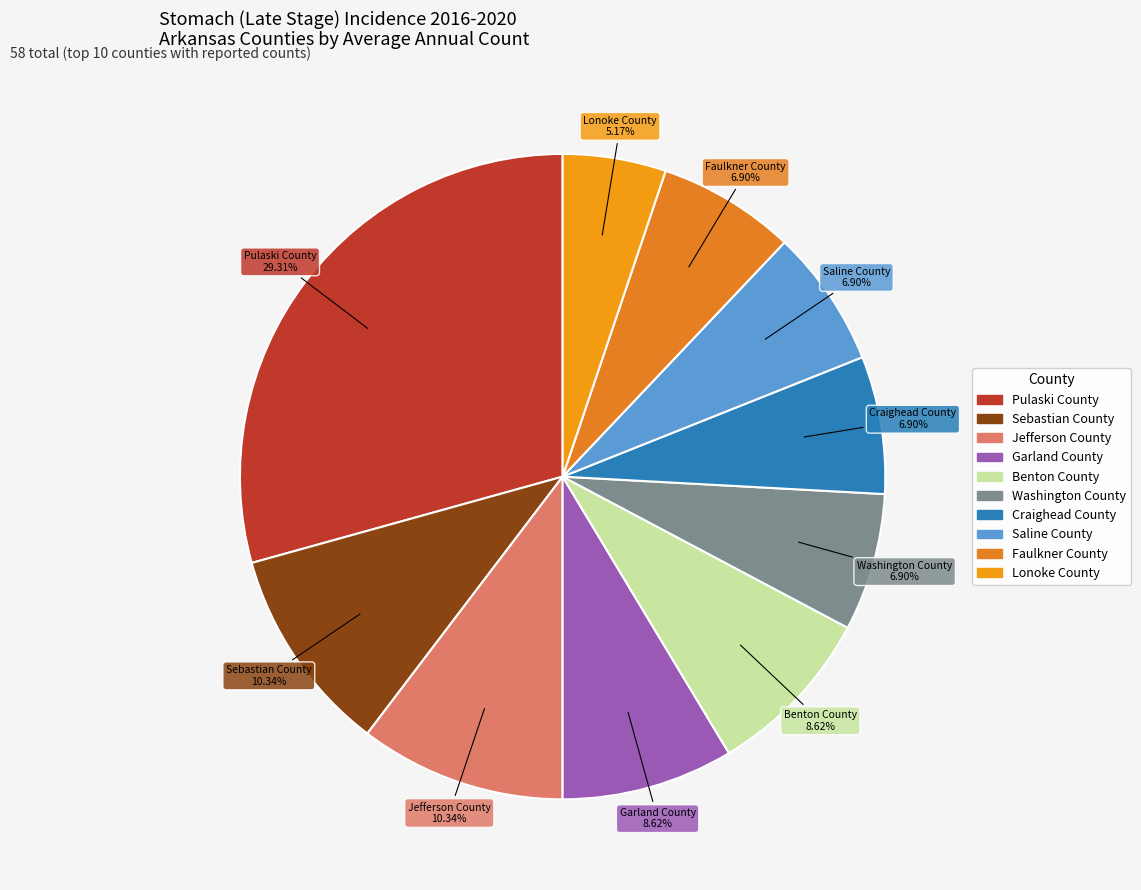

Is it true that Lonoke County is 1% of the pie?

False